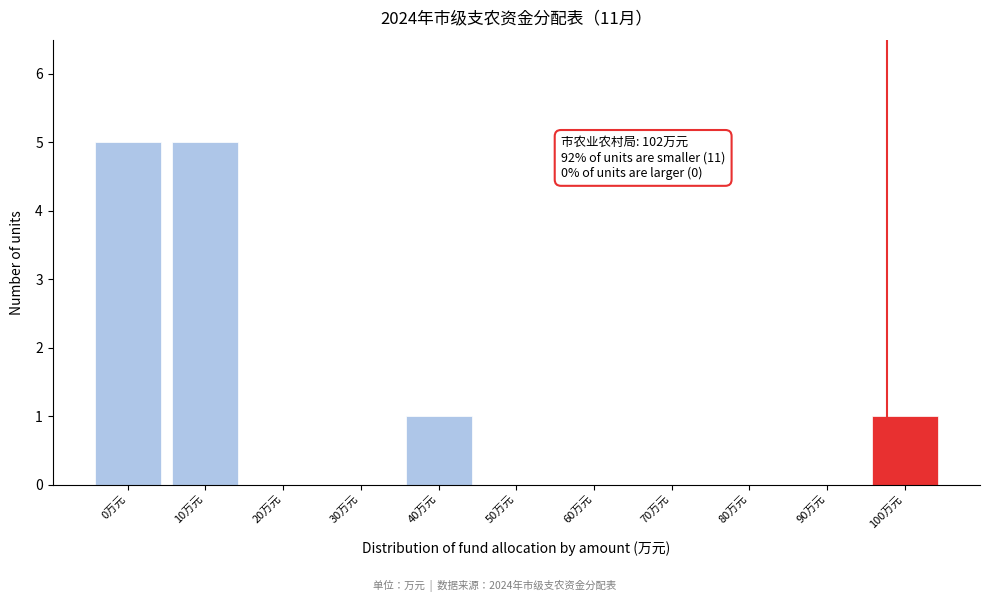

Reading left to right, what are all the values shown in this chart?

0万元=5	10万元=5	20万元=0	30万元=0	40万元=1	50万元=0	60万元=0	70万元=0	80万元=0	90万元=0	100万元=1